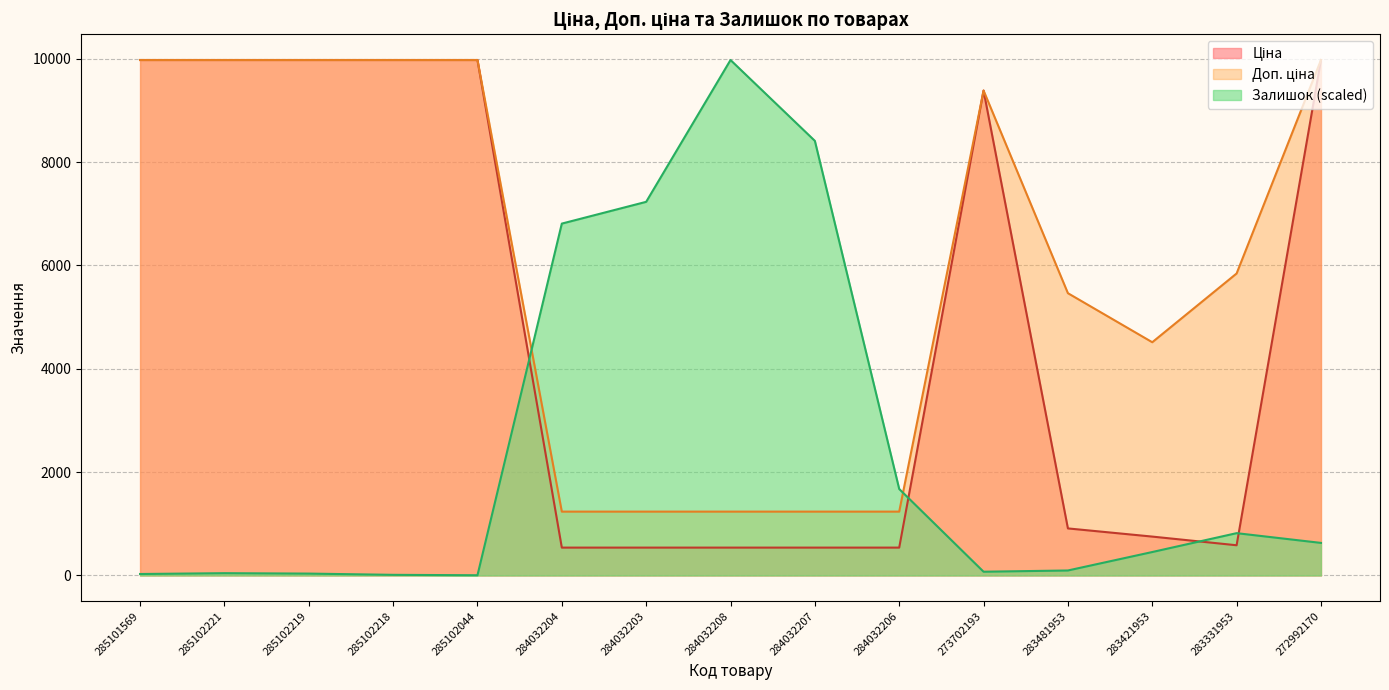

What is the total value across all series at 285102219?

19986.1